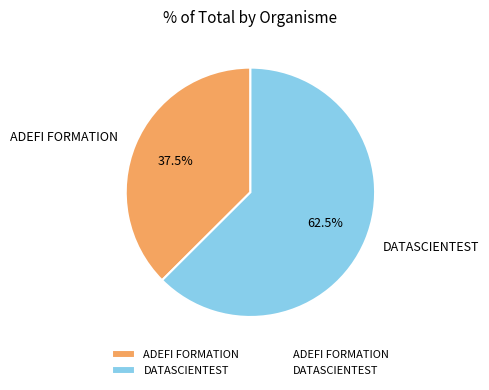

What is the ratio of the value at ADEFI FORMATION to the value at DATASCIENTEST?

0.6